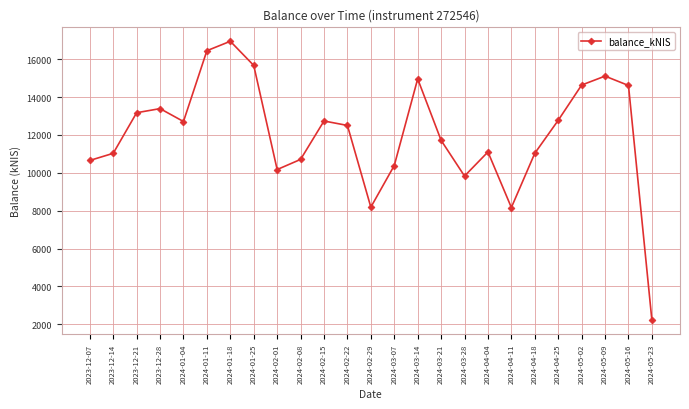

What is the ratio of the value at 2024-01-04 to the value at 2024-03-28?

1.3